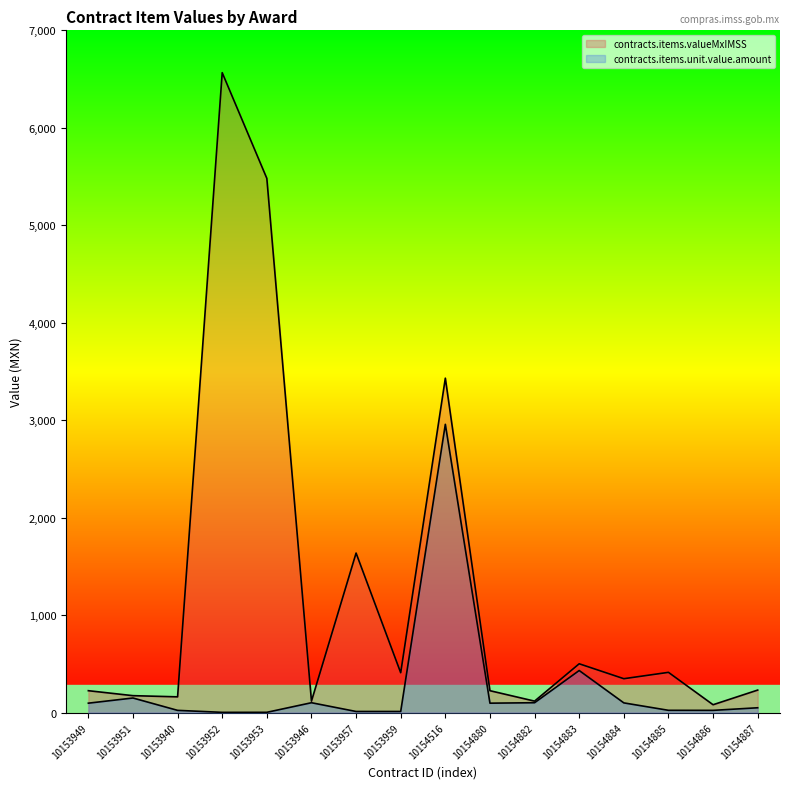

Reading left to right, what are all the values shown in this chart?

contracts.items.valueMxIMSS: 225.0	174.1	162.0	6565.6	5481.0	117.9	1637.0	409.2	3431.3	225.0	117.9	501.1	348.0	413.2	81.0	231.4
contracts.items.unit.value.amount: 97.0	150.0	23.3	2.8	3.1	101.7	11.8	11.8	2958.0	97.0	101.7	432.0	100.0	23.8	23.3	49.9